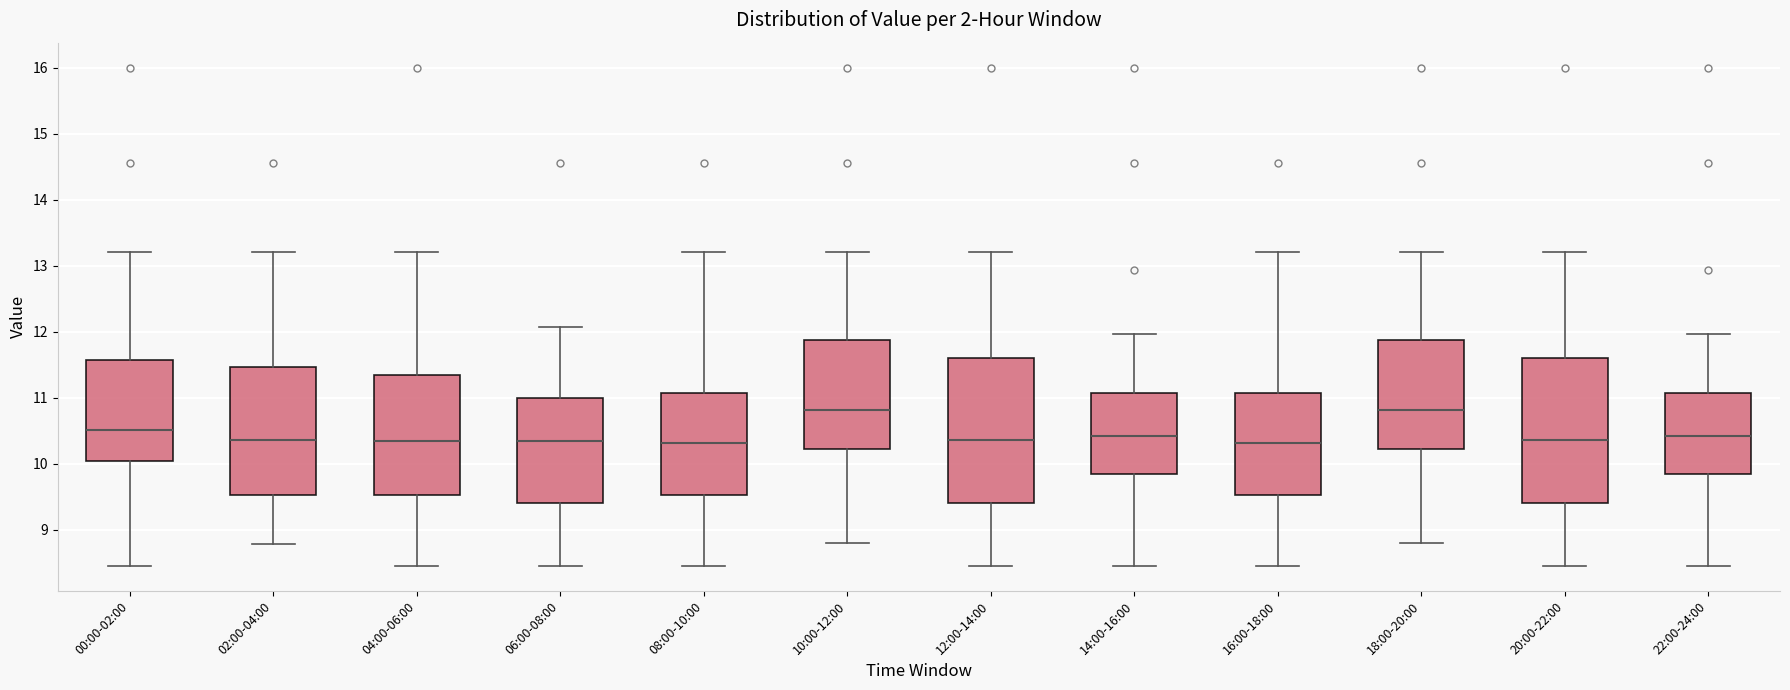

Reading left to right, transcribe this box plot: for each box, give where its median line is, the range the box spans, and where its two whiskers end, as read against the y-axis. The values are not printed on the chart, so give them approximately, as read against the axis.

00:00-02:00: median 10.5, box 10.0 to 11.6, whiskers 8.5 to 13.2
02:00-04:00: median 10.4, box 9.5 to 11.5, whiskers 8.8 to 13.2
04:00-06:00: median 10.3, box 9.5 to 11.3, whiskers 8.5 to 13.2
06:00-08:00: median 10.4, box 9.4 to 11.0, whiskers 8.5 to 12.1
08:00-10:00: median 10.3, box 9.5 to 11.1, whiskers 8.5 to 13.2
10:00-12:00: median 10.8, box 10.2 to 11.9, whiskers 8.8 to 13.2
12:00-14:00: median 10.4, box 9.4 to 11.6, whiskers 8.5 to 13.2
14:00-16:00: median 10.4, box 9.8 to 11.1, whiskers 8.5 to 12.0
16:00-18:00: median 10.3, box 9.5 to 11.1, whiskers 8.5 to 13.2
18:00-20:00: median 10.8, box 10.2 to 11.9, whiskers 8.8 to 13.2
20:00-22:00: median 10.4, box 9.4 to 11.6, whiskers 8.5 to 13.2
22:00-24:00: median 10.4, box 9.8 to 11.1, whiskers 8.5 to 12.0